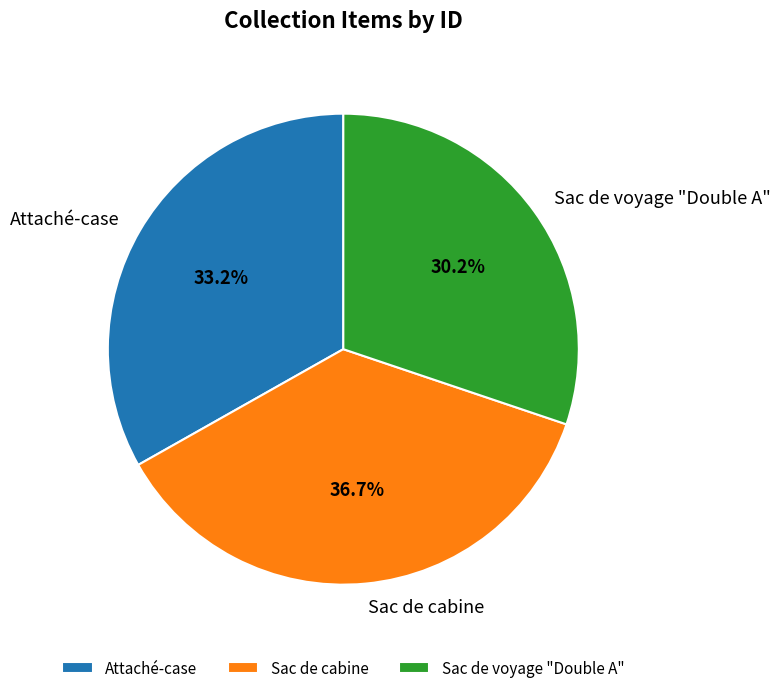

What is the smallest slice in the pie chart?

Sac de voyage "Double A"